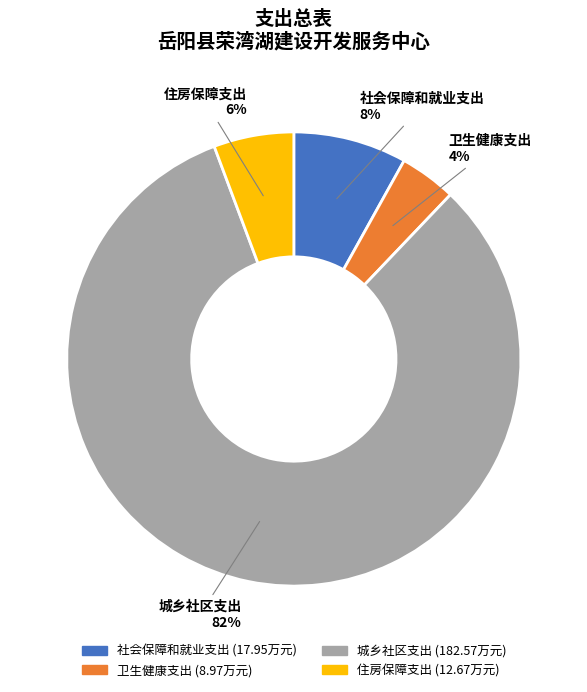

Which category has the biggest portion of the pie?

城乡社区支出